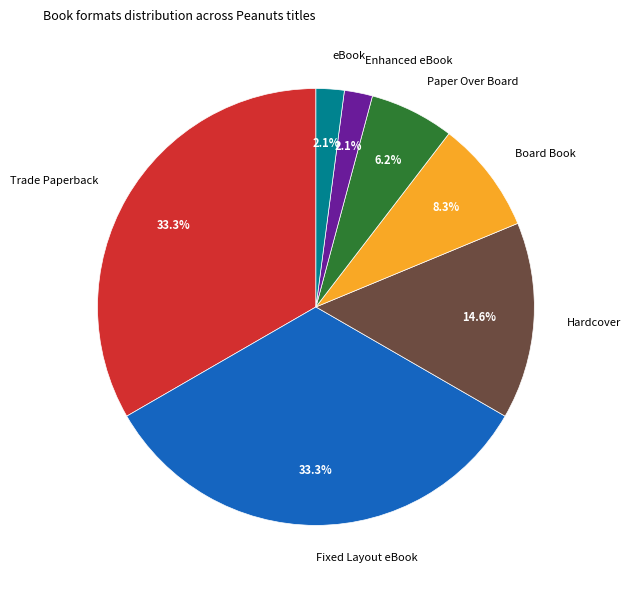

Does any single category account for the majority?

No